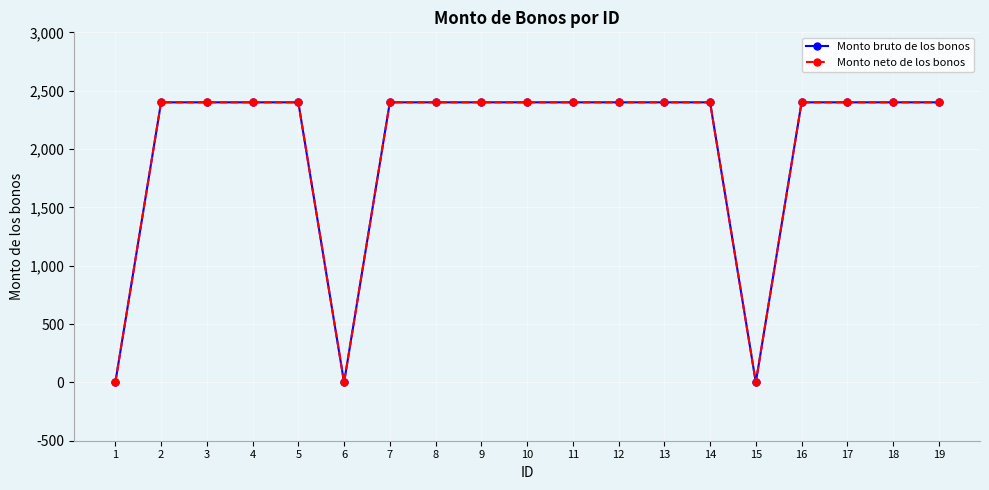

True or false: Monto bruto de los bonos and Monto neto de los bonos cross at least once.

False